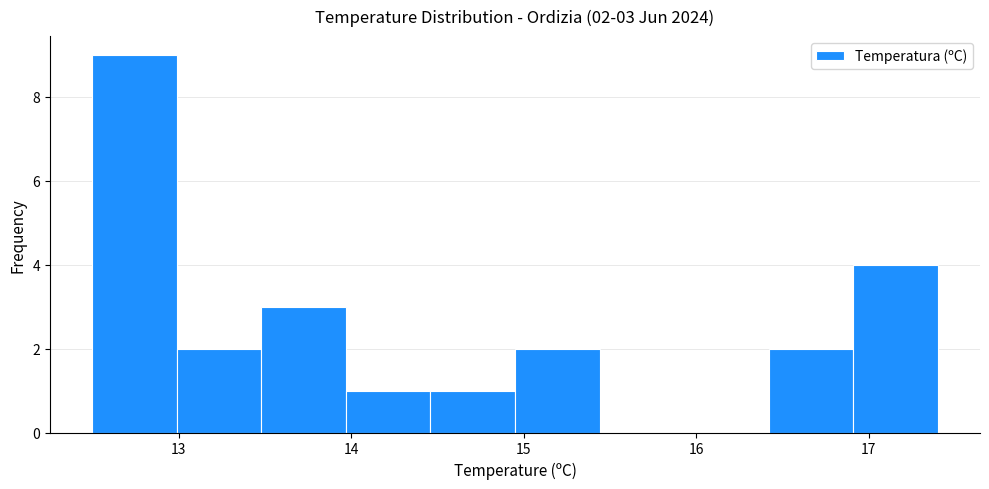

Over which range of the x-axis is the bar tallest?

12.50 to 12.99